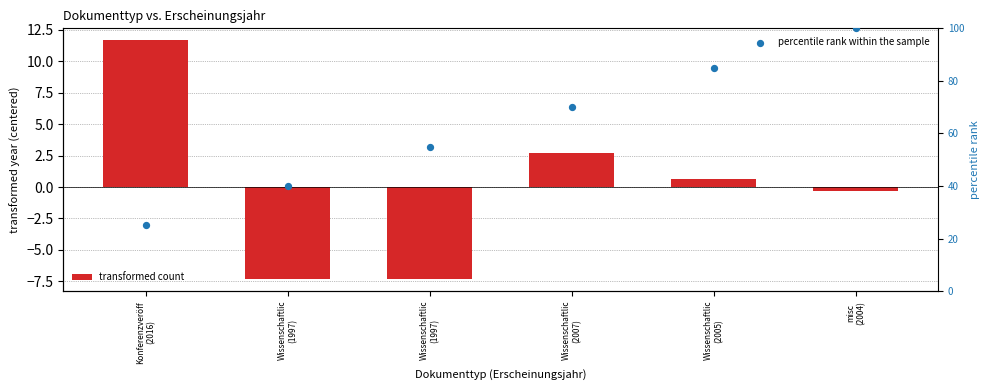

What is the total value across all series at Wissenschaftlic
(2005)?

85.7